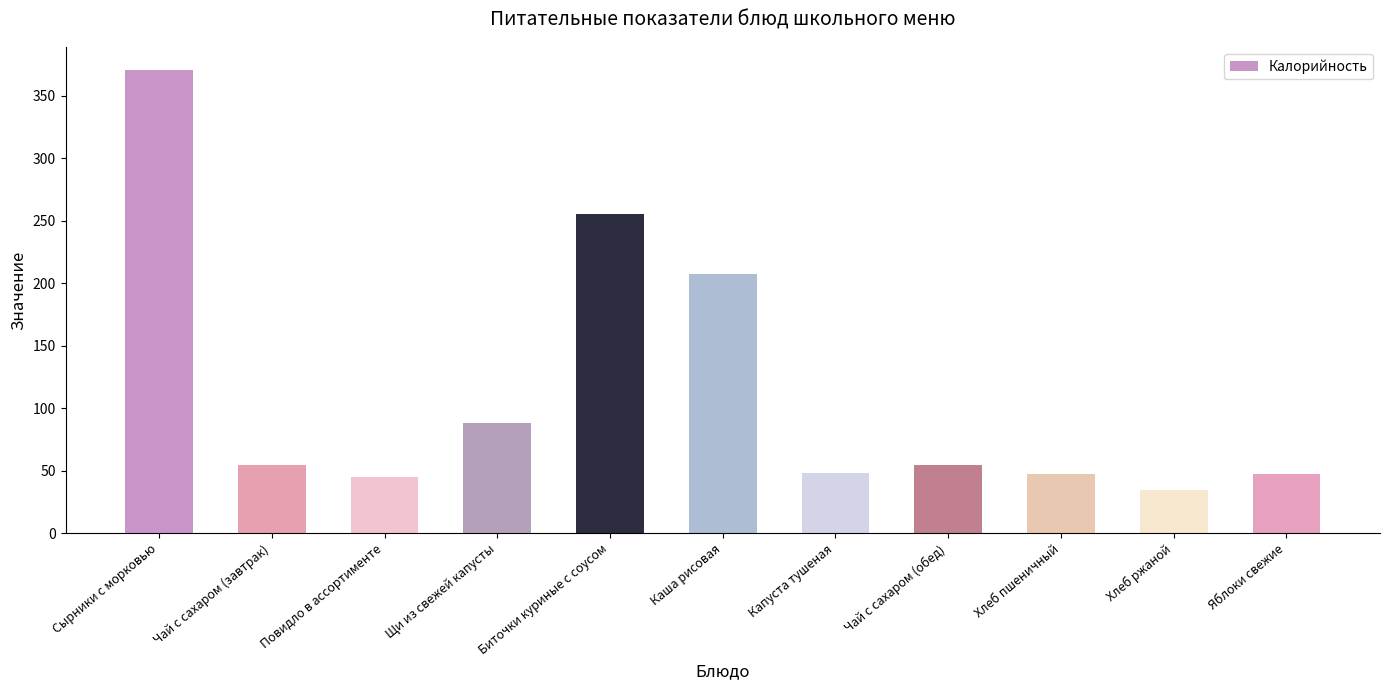

What is the maximum value shown in the chart?

370.5